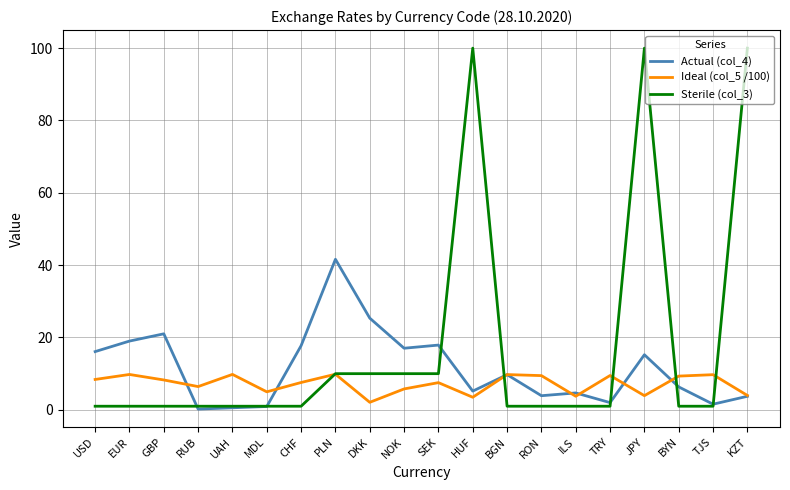

Count the number of categories in the chart.

20